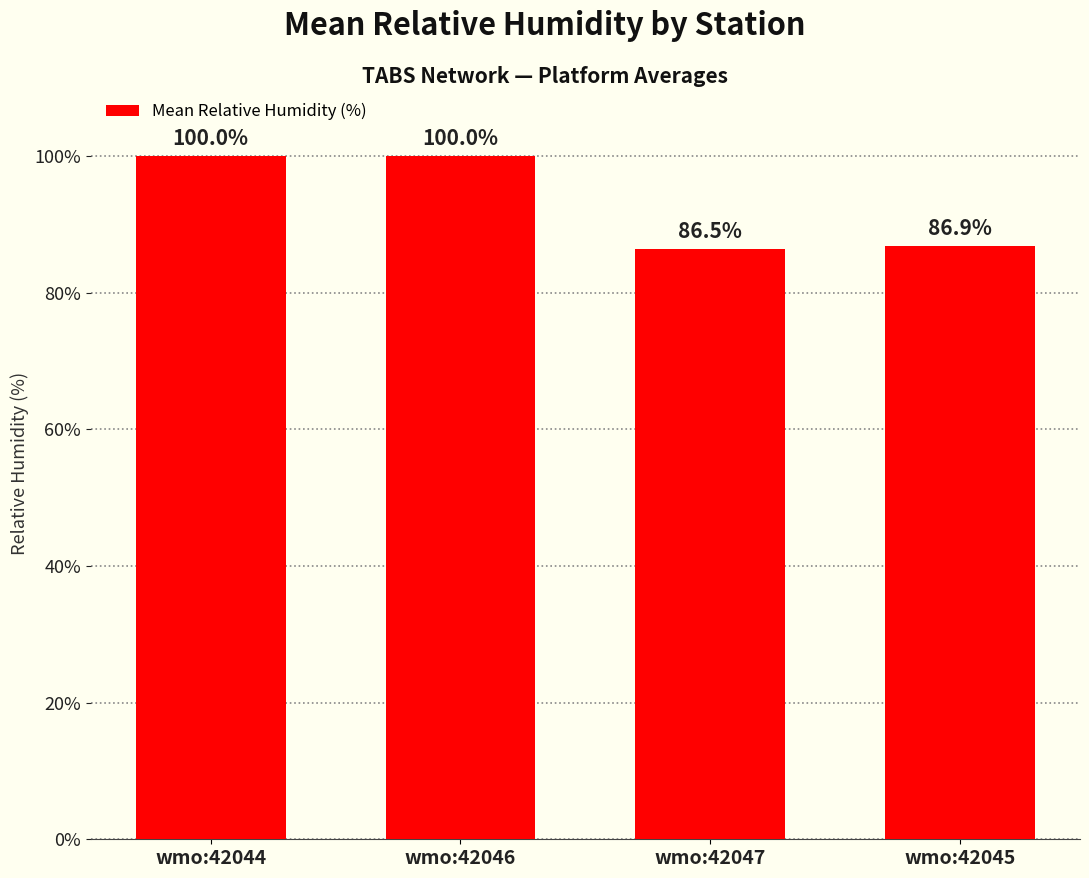

Is it true that the value at wmo:42045 is 59.6?

False